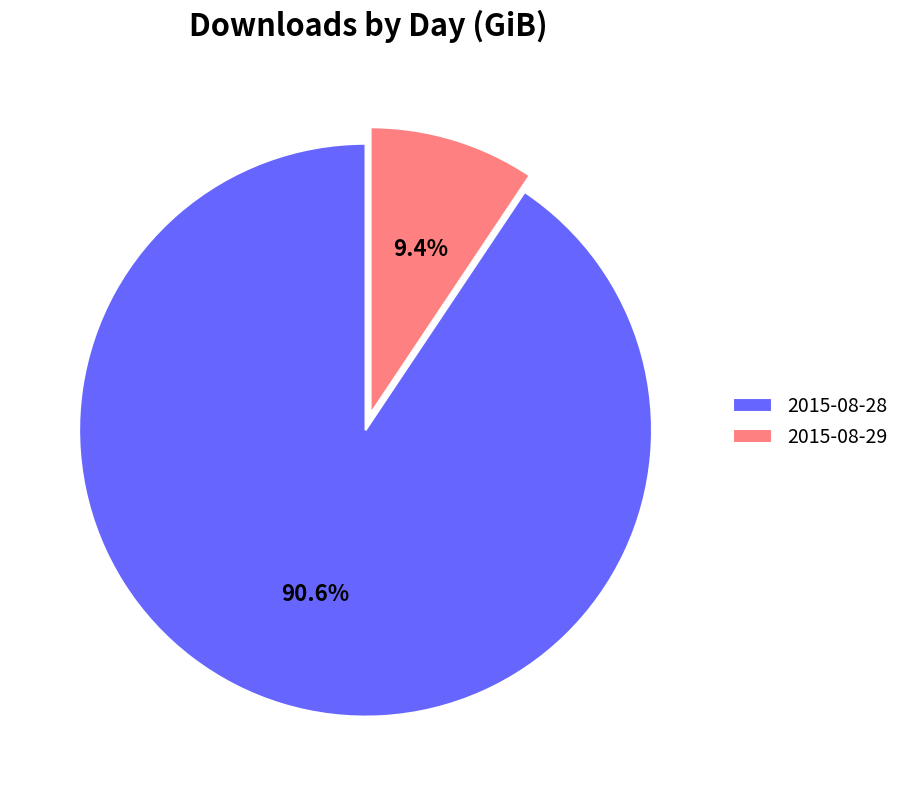

To the nearest percent, what is the average slice percentage?

50%